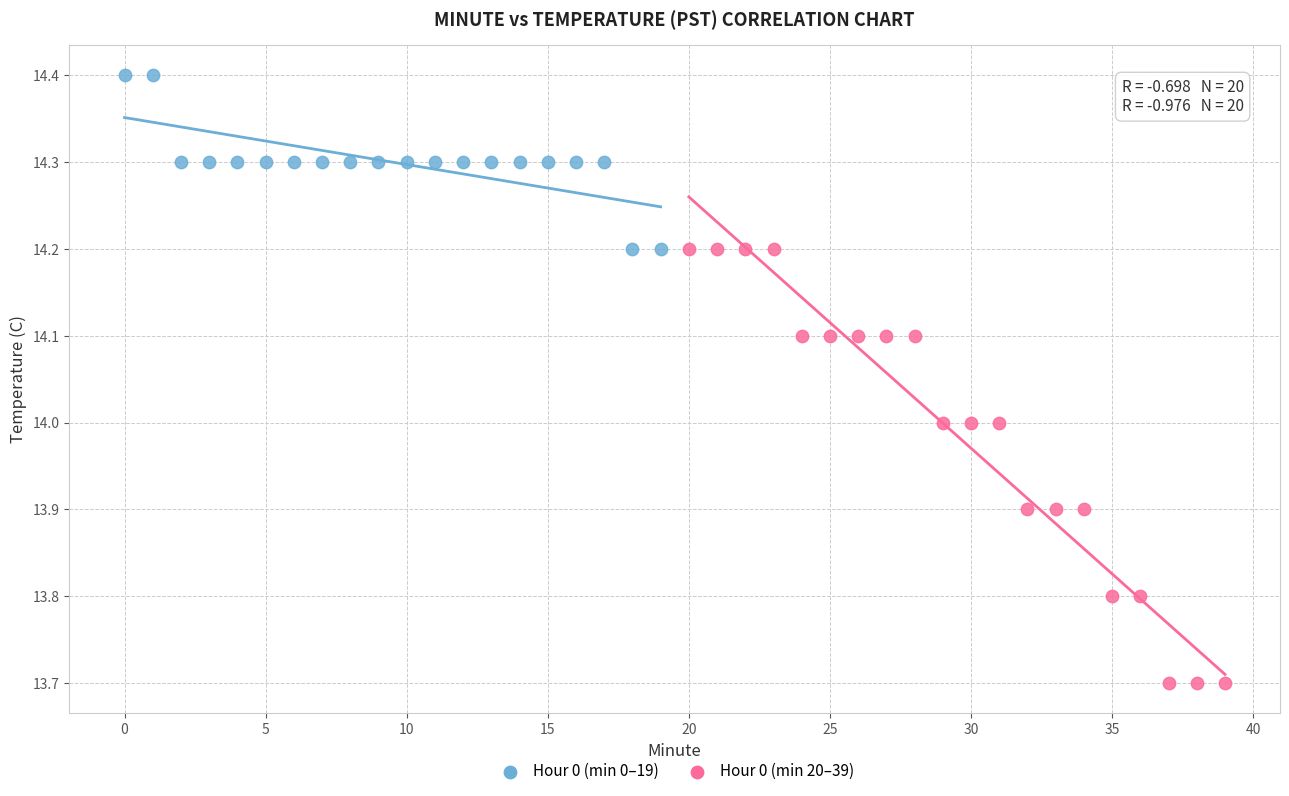

Which series contains the highest Y value?

Hour 0 (min 0–19)